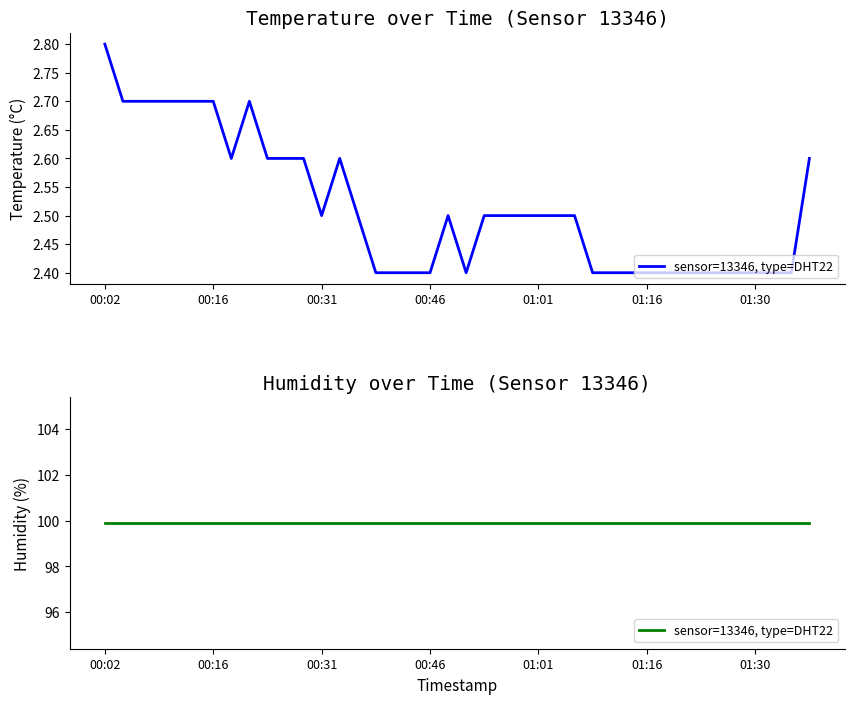

True or false: the data shows 1.7 at 2023-02-13T01:35:54.

False